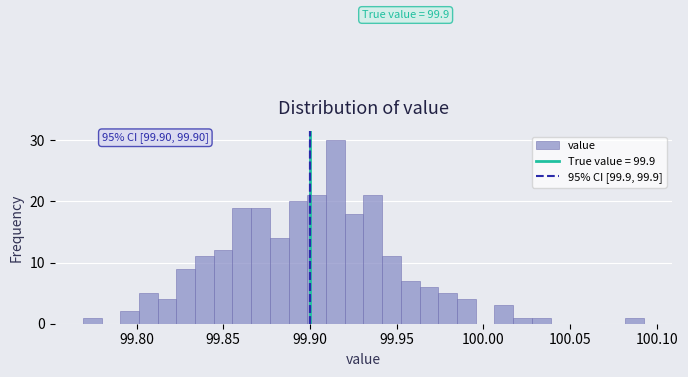

Around what value on the x-axis is the tallest bar? Give the approximate position of its centre, as read against the axis.

99.915